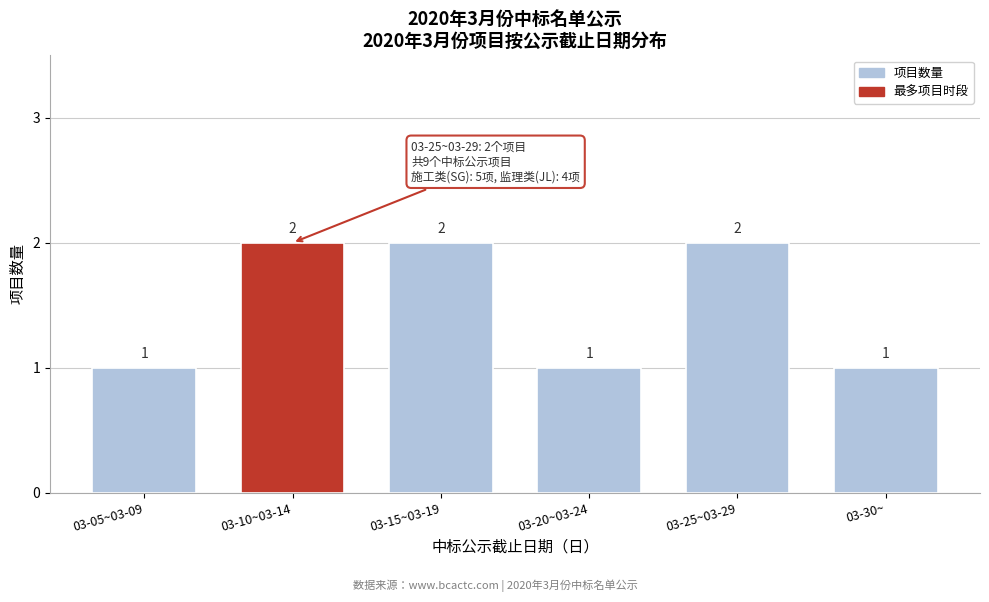

Reading left to right, extract all data points from this chart.

1	2	2	1	2	1